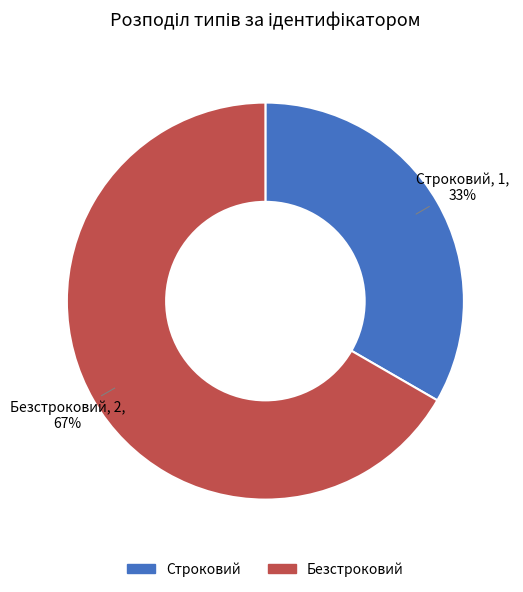

To the nearest percent, what portion does Строковий represent?

33%